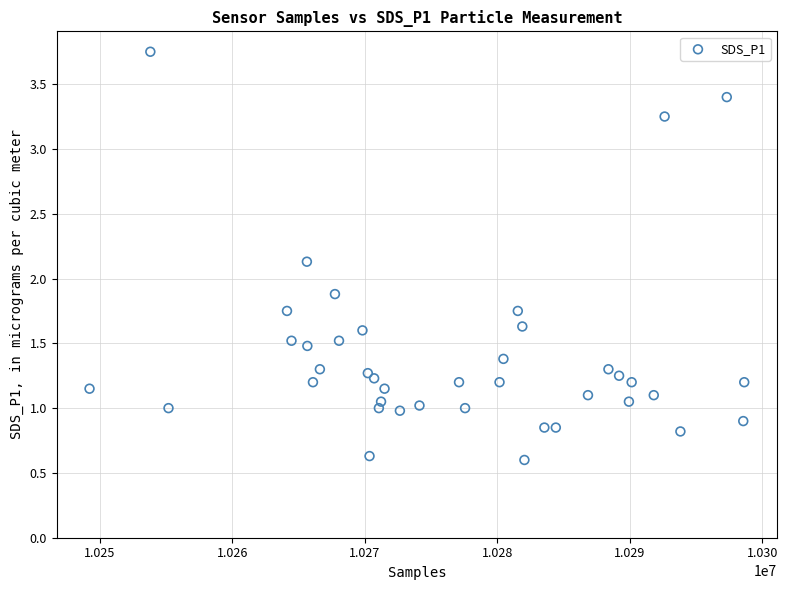

What is the range of X values (max minus min)?

49426.0